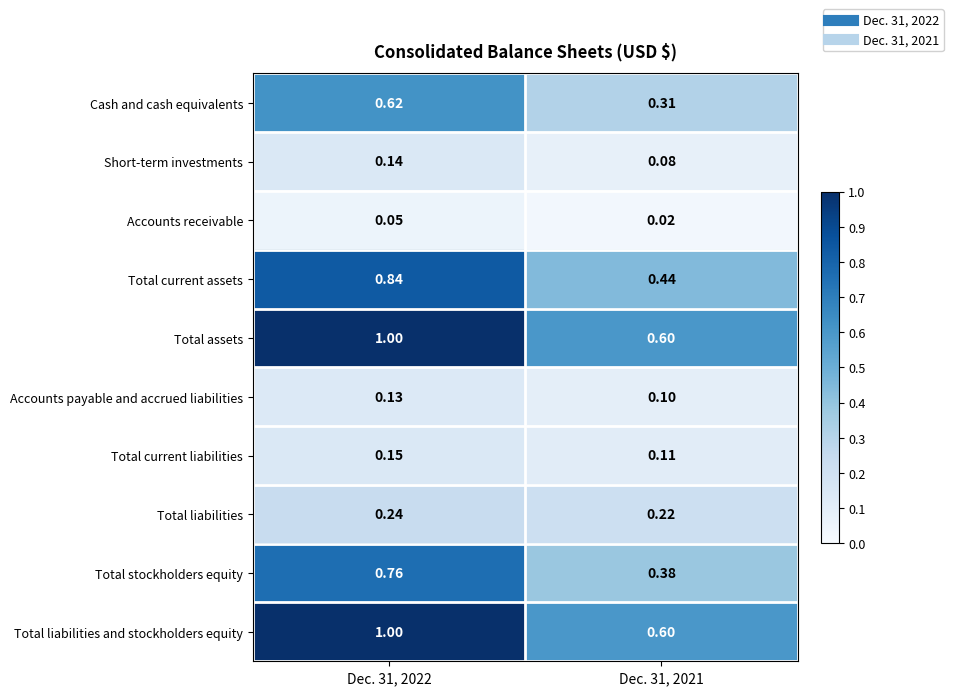

Is the value of Total liabilities at Dec. 31, 2022 greater than the value of Short-term investments at Dec. 31, 2021?

Yes